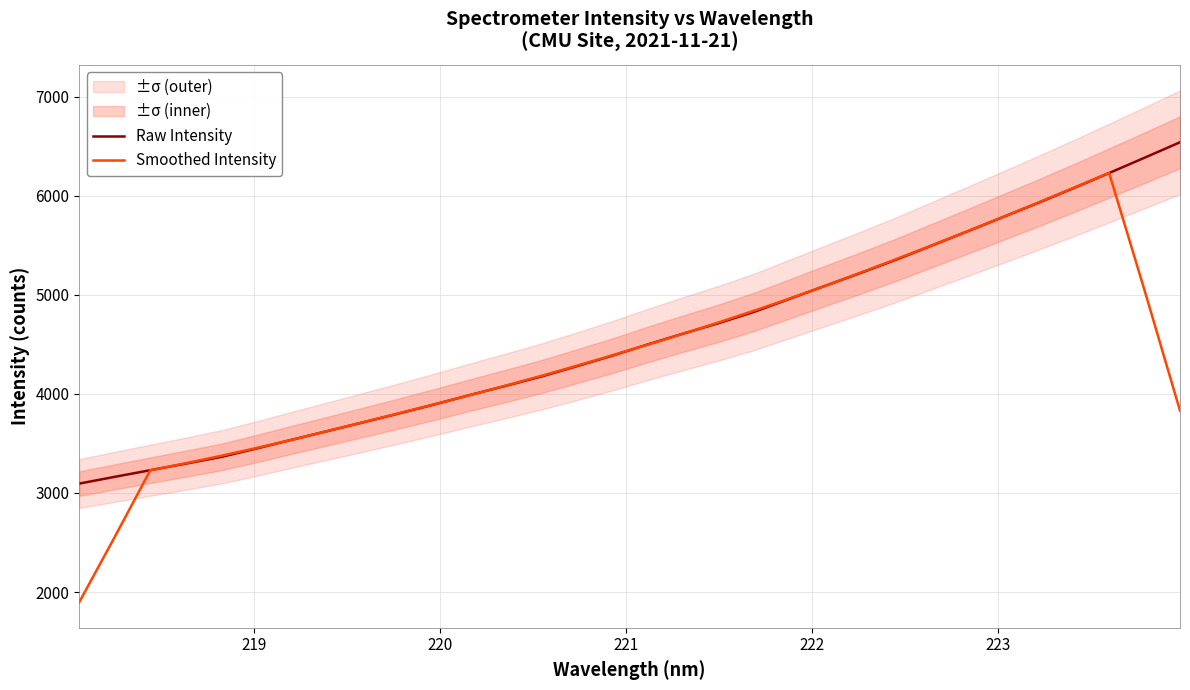

How many lines are shown in the chart?

2